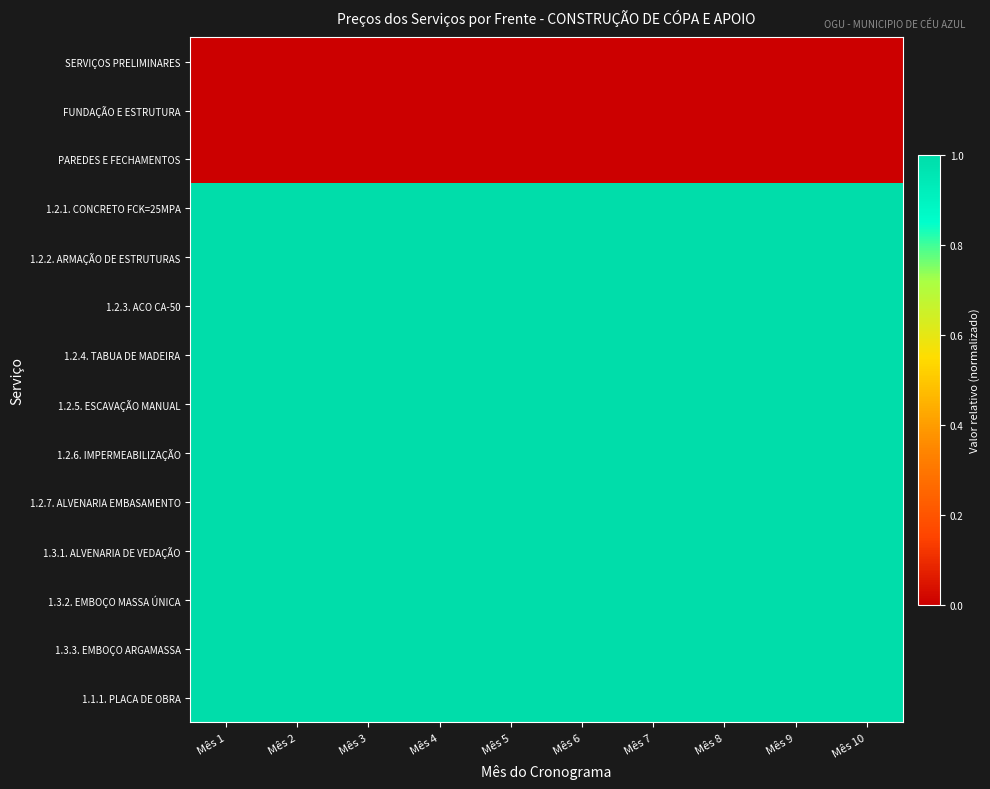

Reading right to left, transcribe all the data shown in this chart.

SERVIÇOS PRELIMINARES: Mês 10=0	Mês 9=0	Mês 8=0	Mês 7=0	Mês 6=0	Mês 5=0	Mês 4=0	Mês 3=0	Mês 2=0	Mês 1=0
FUNDAÇÃO E ESTRUTURA: Mês 10=0	Mês 9=0	Mês 8=0	Mês 7=0	Mês 6=0	Mês 5=0	Mês 4=0	Mês 3=0	Mês 2=0	Mês 1=0
PAREDES E FECHAMENTOS: Mês 10=0	Mês 9=0	Mês 8=0	Mês 7=0	Mês 6=0	Mês 5=0	Mês 4=0	Mês 3=0	Mês 2=0	Mês 1=0
1.2.1. CONCRETO FCK=25MPA: Mês 10=1	Mês 9=1	Mês 8=1	Mês 7=1	Mês 6=1	Mês 5=1	Mês 4=1	Mês 3=1	Mês 2=1	Mês 1=1
1.2.2. ARMAÇÃO DE ESTRUTURAS: Mês 10=1	Mês 9=1	Mês 8=1	Mês 7=1	Mês 6=1	Mês 5=1	Mês 4=1	Mês 3=1	Mês 2=1	Mês 1=1
1.2.3. ACO CA-50: Mês 10=1	Mês 9=1	Mês 8=1	Mês 7=1	Mês 6=1	Mês 5=1	Mês 4=1	Mês 3=1	Mês 2=1	Mês 1=1
1.2.4. TABUA DE MADEIRA: Mês 10=1	Mês 9=1	Mês 8=1	Mês 7=1	Mês 6=1	Mês 5=1	Mês 4=1	Mês 3=1	Mês 2=1	Mês 1=1
1.2.5. ESCAVAÇÃO MANUAL: Mês 10=1	Mês 9=1	Mês 8=1	Mês 7=1	Mês 6=1	Mês 5=1	Mês 4=1	Mês 3=1	Mês 2=1	Mês 1=1
1.2.6. IMPERMEABILIZAÇÃO: Mês 10=1	Mês 9=1	Mês 8=1	Mês 7=1	Mês 6=1	Mês 5=1	Mês 4=1	Mês 3=1	Mês 2=1	Mês 1=1
1.2.7. ALVENARIA EMBASAMENTO: Mês 10=1	Mês 9=1	Mês 8=1	Mês 7=1	Mês 6=1	Mês 5=1	Mês 4=1	Mês 3=1	Mês 2=1	Mês 1=1
1.3.1. ALVENARIA DE VEDAÇÃO: Mês 10=1	Mês 9=1	Mês 8=1	Mês 7=1	Mês 6=1	Mês 5=1	Mês 4=1	Mês 3=1	Mês 2=1	Mês 1=1
1.3.2. EMBOÇO MASSA ÚNICA: Mês 10=1	Mês 9=1	Mês 8=1	Mês 7=1	Mês 6=1	Mês 5=1	Mês 4=1	Mês 3=1	Mês 2=1	Mês 1=1
1.3.3. EMBOÇO ARGAMASSA: Mês 10=1	Mês 9=1	Mês 8=1	Mês 7=1	Mês 6=1	Mês 5=1	Mês 4=1	Mês 3=1	Mês 2=1	Mês 1=1
1.1.1. PLACA DE OBRA: Mês 10=1	Mês 9=1	Mês 8=1	Mês 7=1	Mês 6=1	Mês 5=1	Mês 4=1	Mês 3=1	Mês 2=1	Mês 1=1